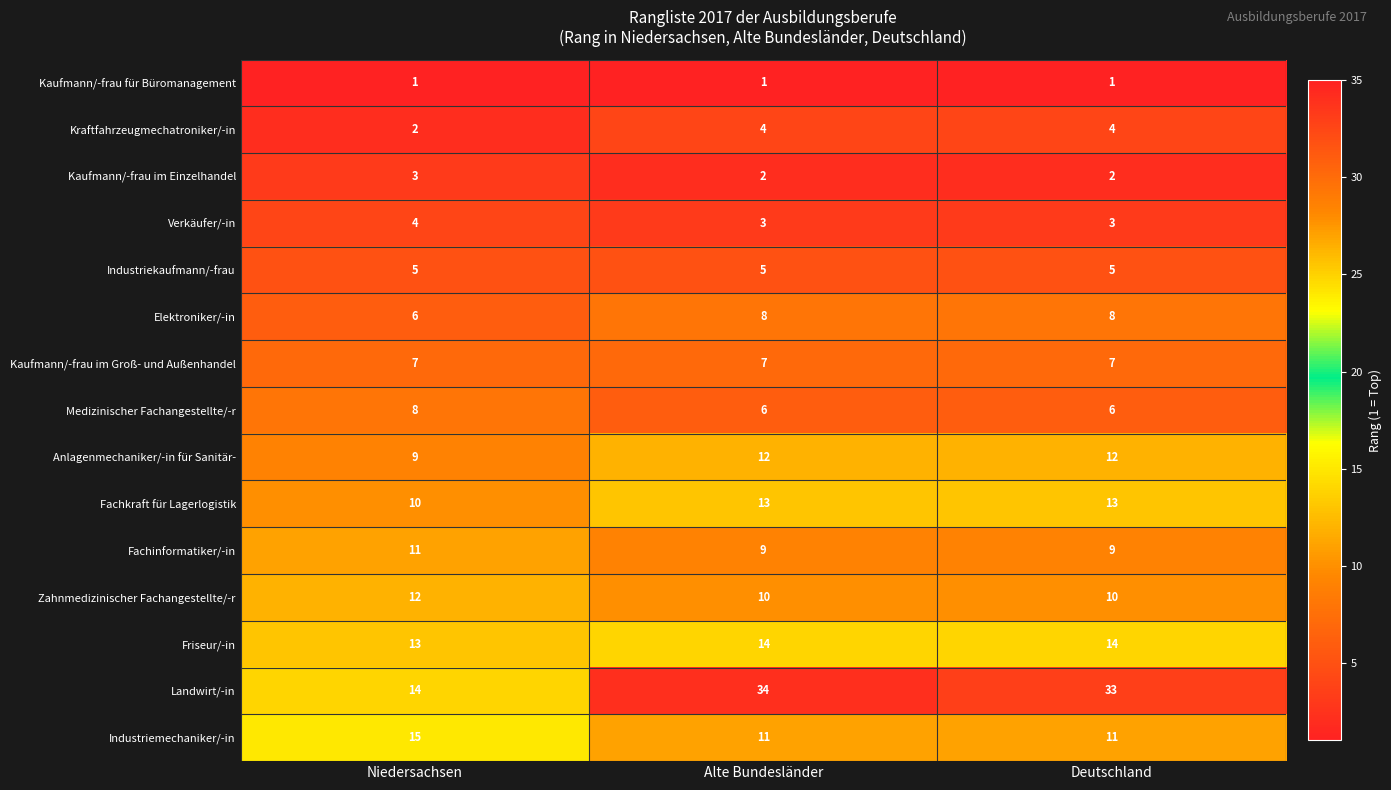

Is it true that Kraftfahrzeugmechatroniker/-in equals 1 at Alte Bundesländer?

False